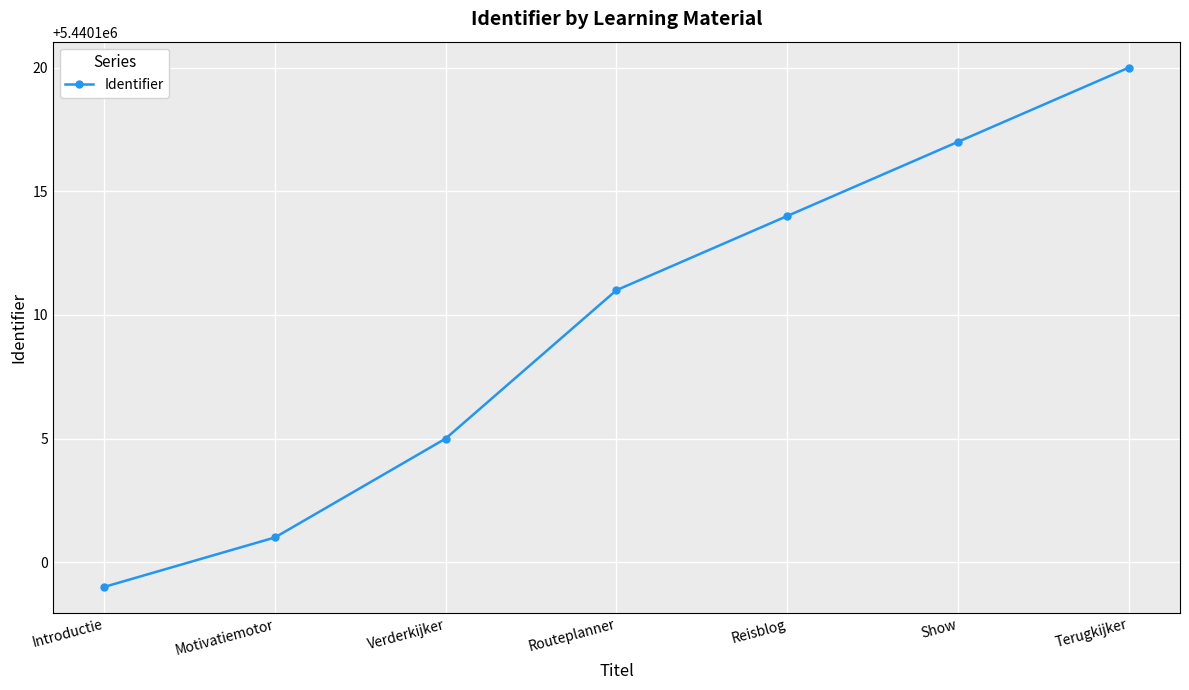

Rank the categories by value from lowest to highest.

Introductie, Motivatiemotor, Verderkijker, Routeplanner, Reisblog, Show, Terugkijker